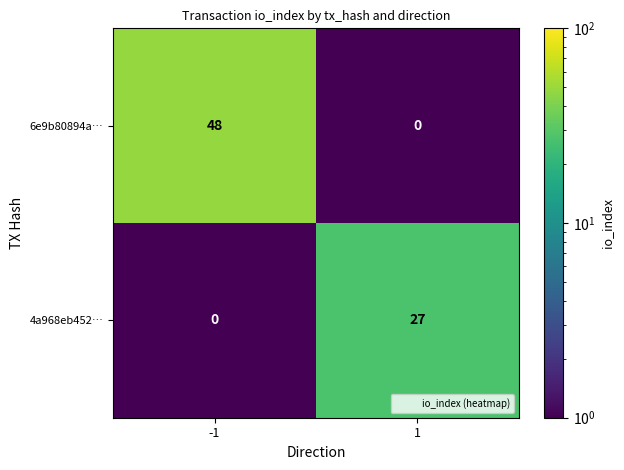

The 6e9b80894a… series shows 18 at -1. True or false?

False